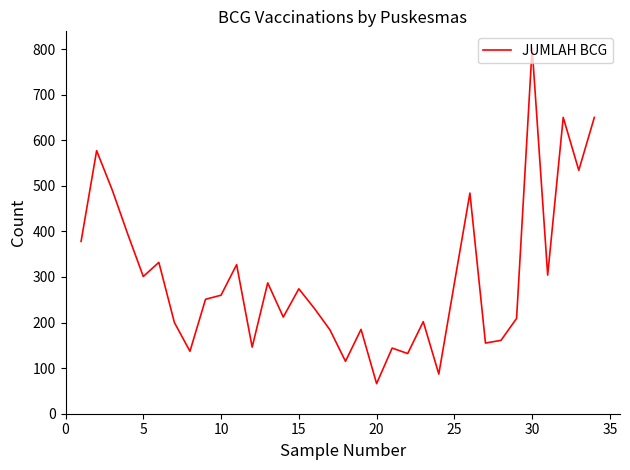

What is the sum of all values?

10148